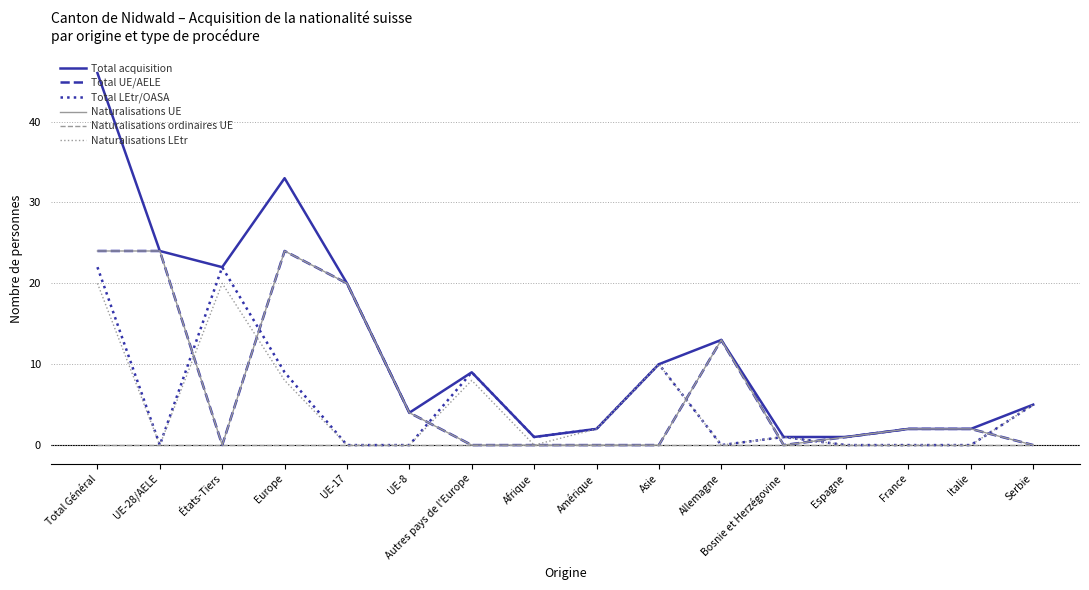

What position from the left is Autres pays de l'Europe?

7